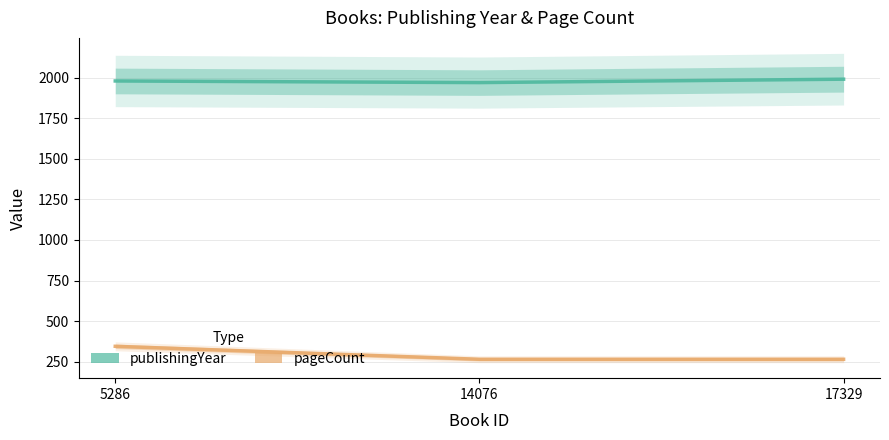

How many data points in publishingYear are less than 1981?

1